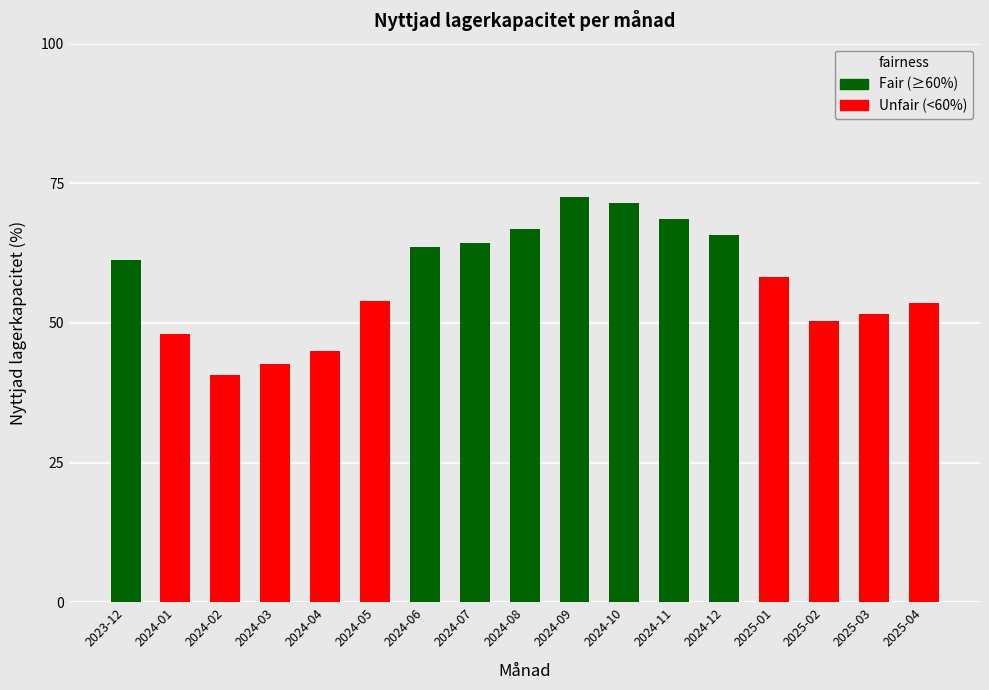

What is the difference between the maximum and minimum values?

31.8